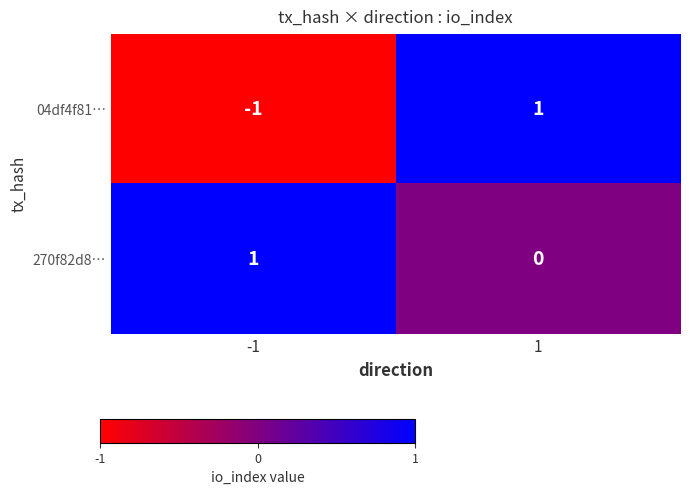

How many data points in 270f82d8… are less than 1?

1